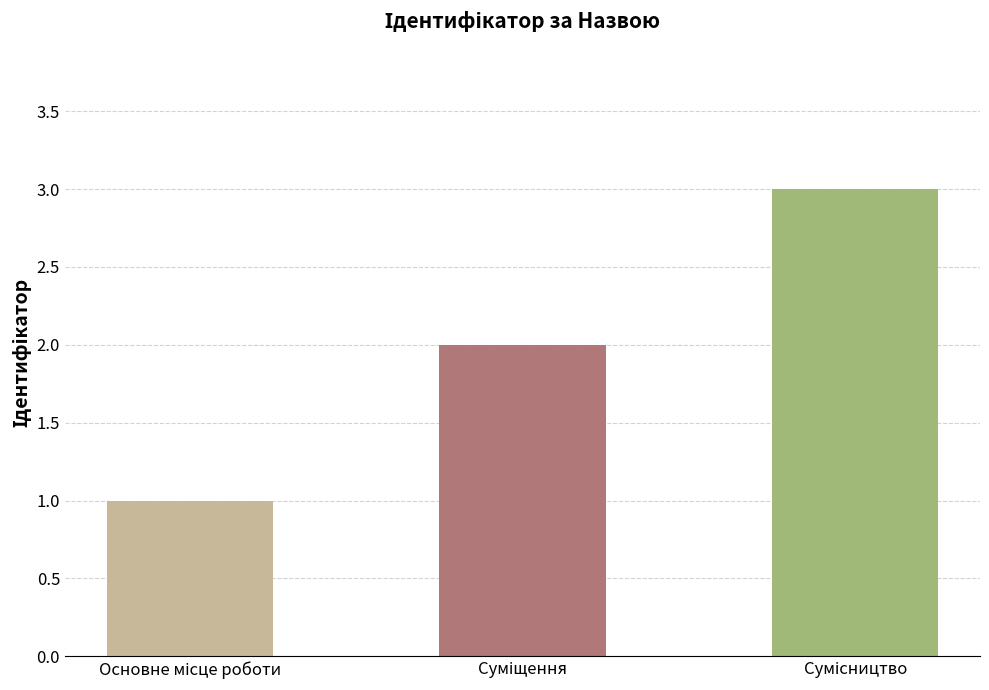

Count the number of data series in this chart.

1